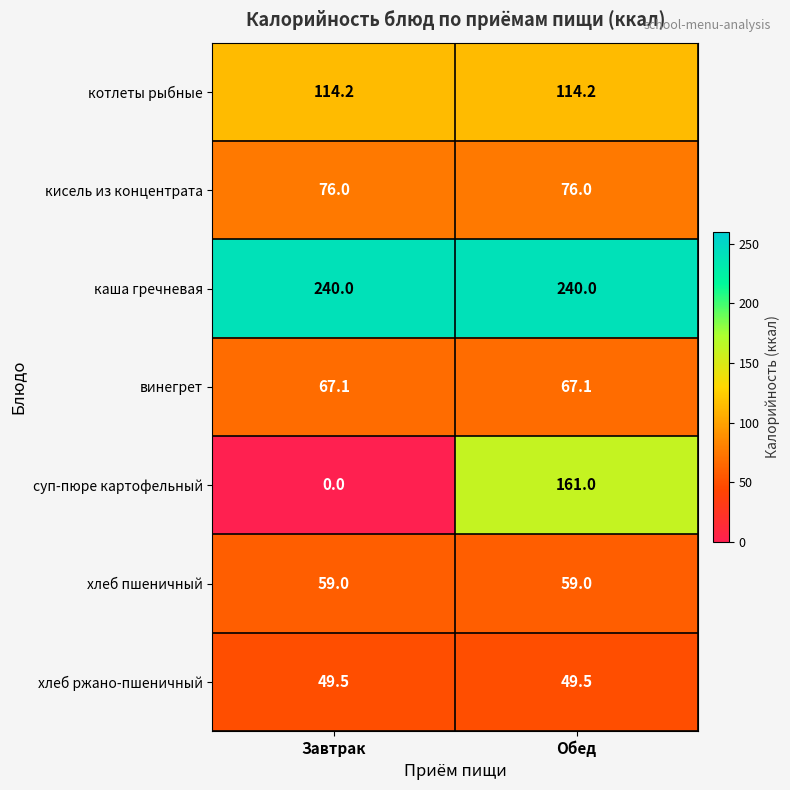

Which series has the largest total across all categories?

каша гречневая